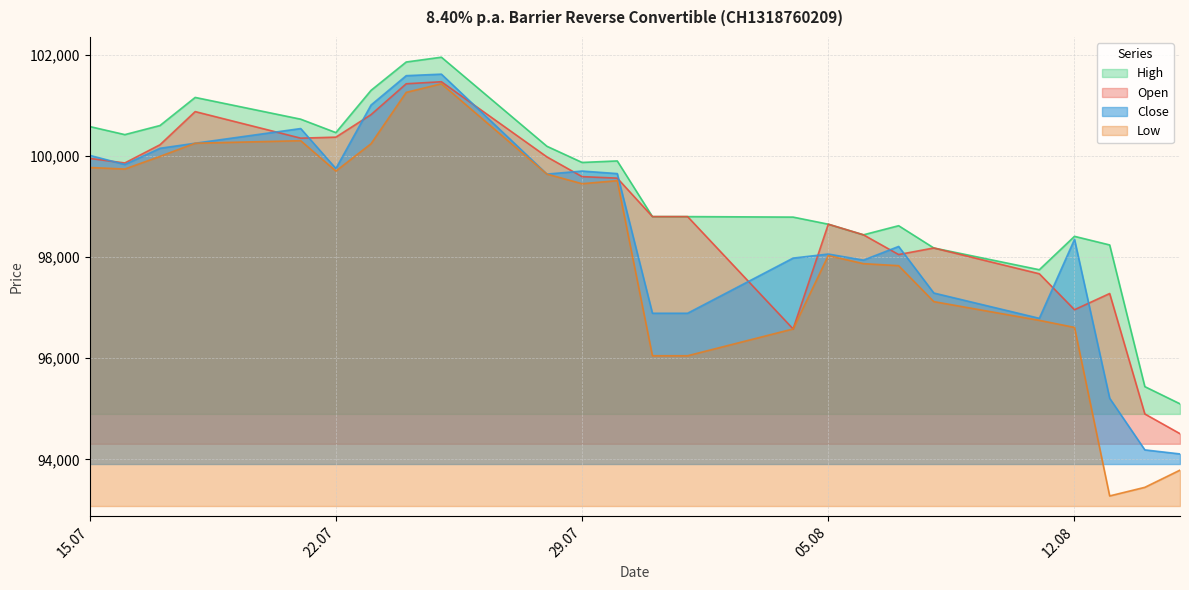

Rank the series at 30.07.2025 from highest to lowest value.

High, Close, Open, Low